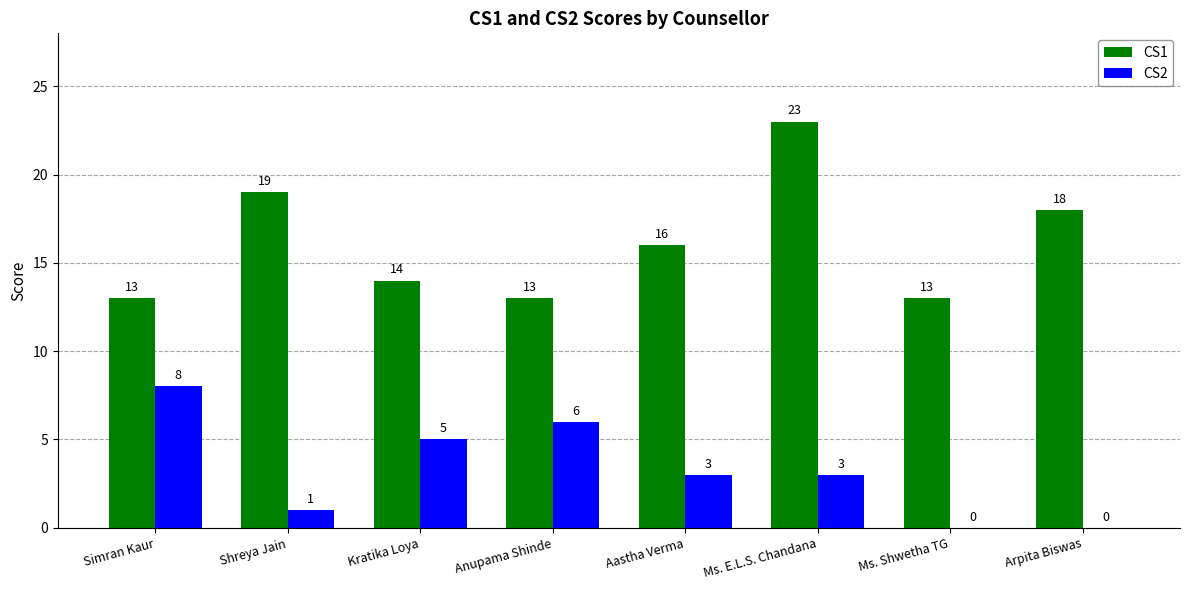

Reading left to right, what are all the values shown in this chart?

CS1: Simran Kaur=13	Shreya Jain=19	Kratika Loya=14	Anupama Shinde=13	Aastha Verma=16	Ms. E.L.S. Chandana=23	Ms. Shwetha TG=13	Arpita Biswas=18
CS2: Simran Kaur=8	Shreya Jain=1	Kratika Loya=5	Anupama Shinde=6	Aastha Verma=3	Ms. E.L.S. Chandana=3	Ms. Shwetha TG=0	Arpita Biswas=0